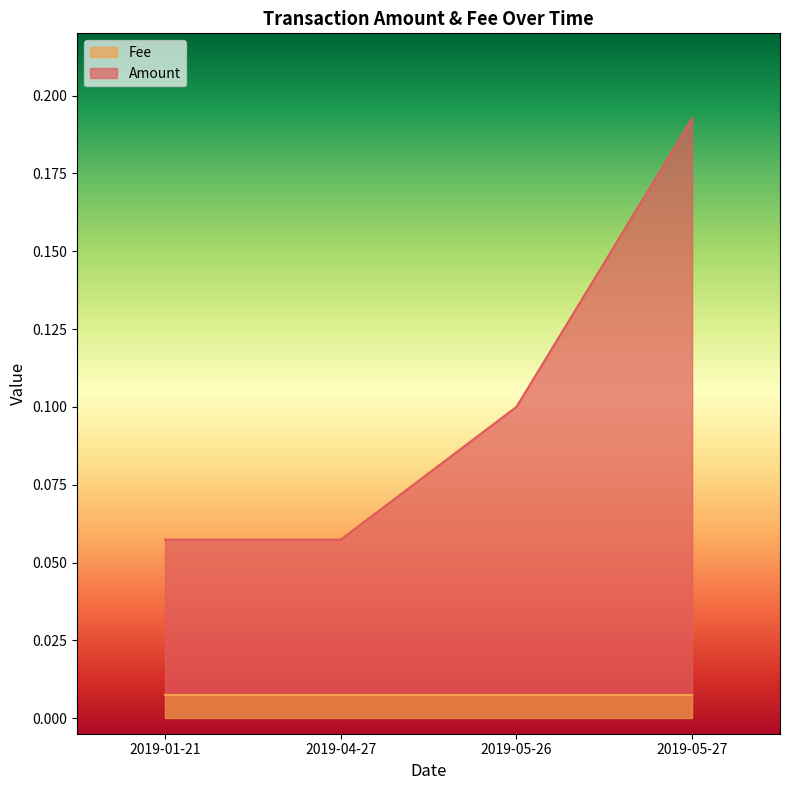

What is the greatest value displayed?

0.2